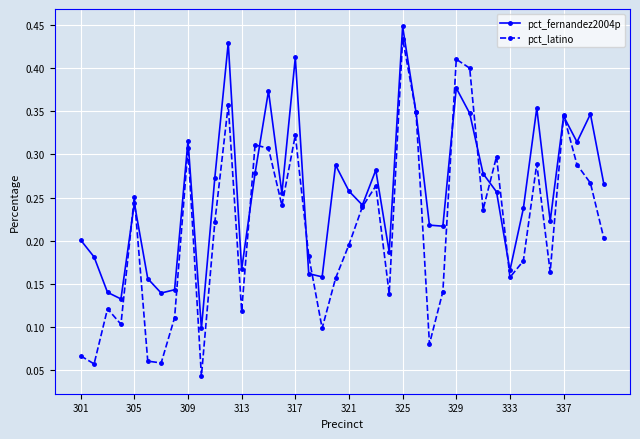

Rank the series by their average value, from highest to lowest.

pct_fernandez2004p, pct_latino